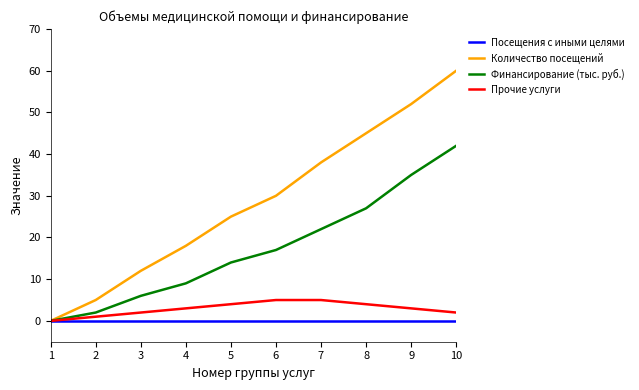

At 9, list the series in order from largest to smallest.

Количество посещений, Финансирование (тыс. руб.), Прочие услуги, Посещения с иными целями